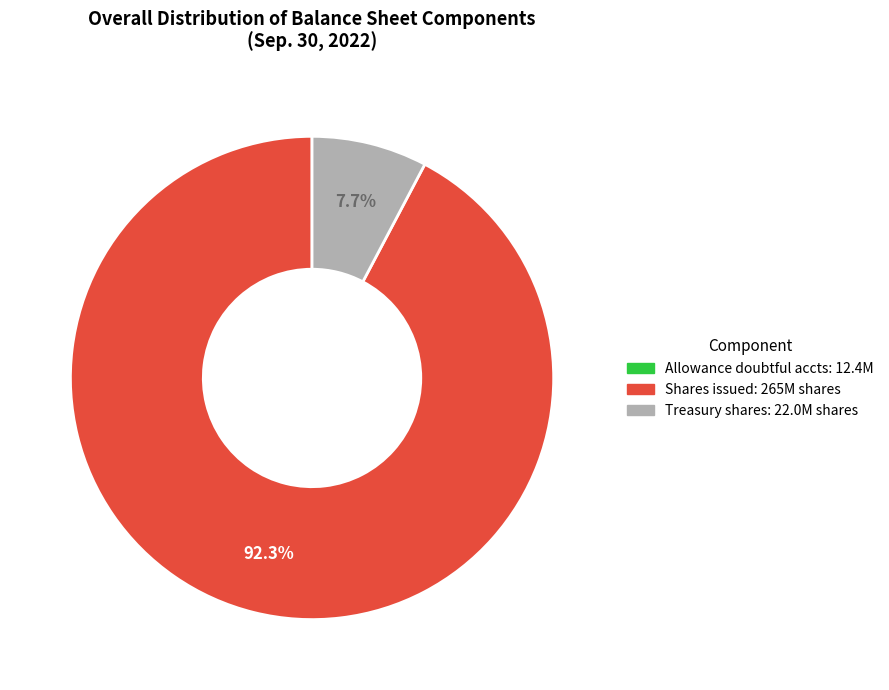

Does any single category account for the majority?

Yes